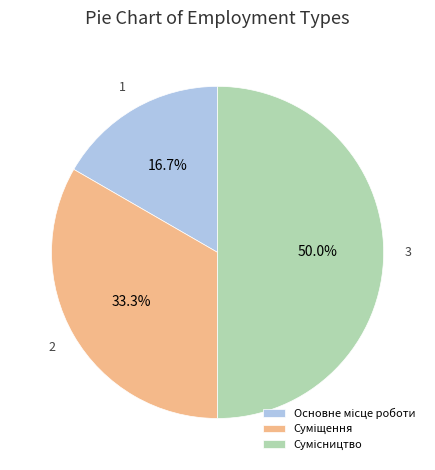

Count the number of slices in the pie.

3